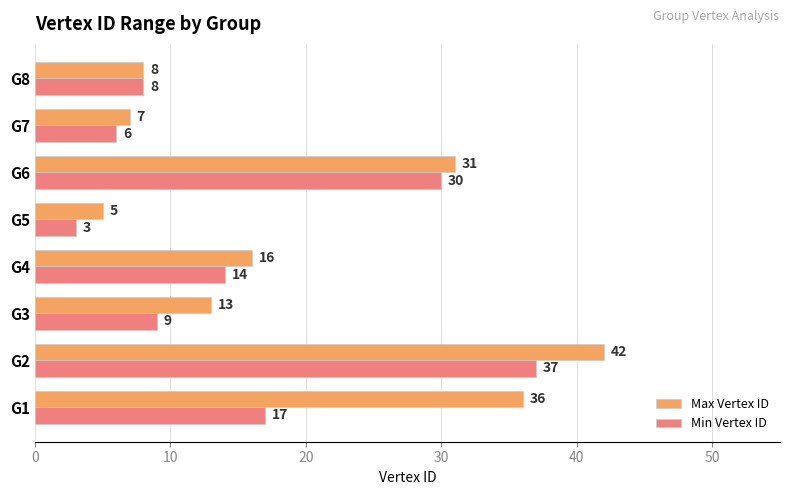

The value of Max Vertex ID at G6 is 31. True or false?

True